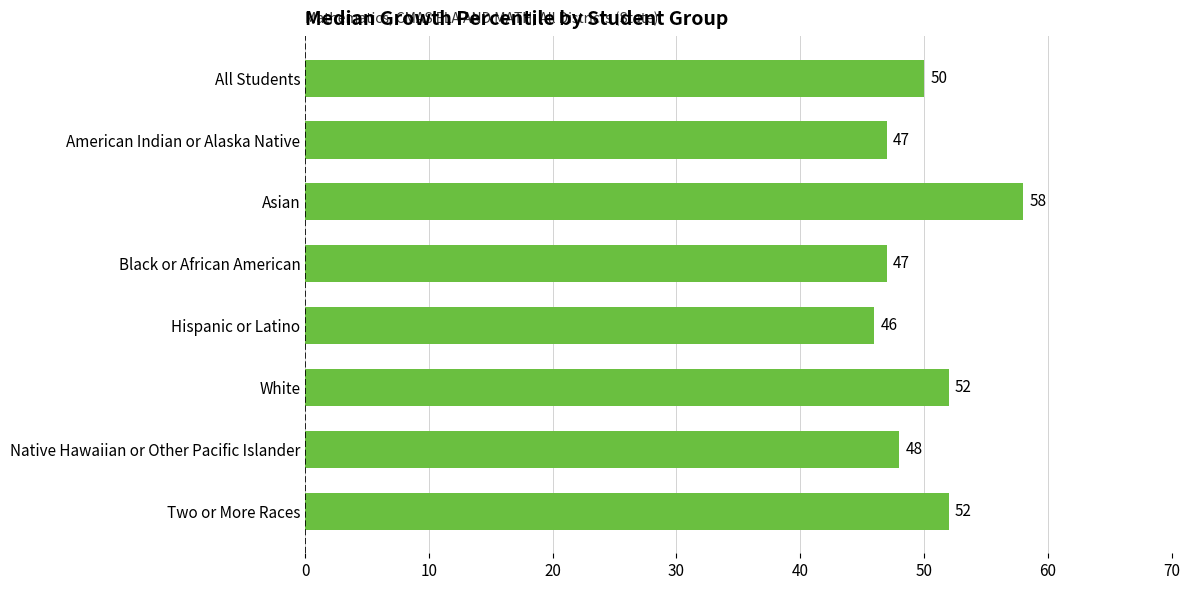

What is the difference between the maximum and minimum values?

12